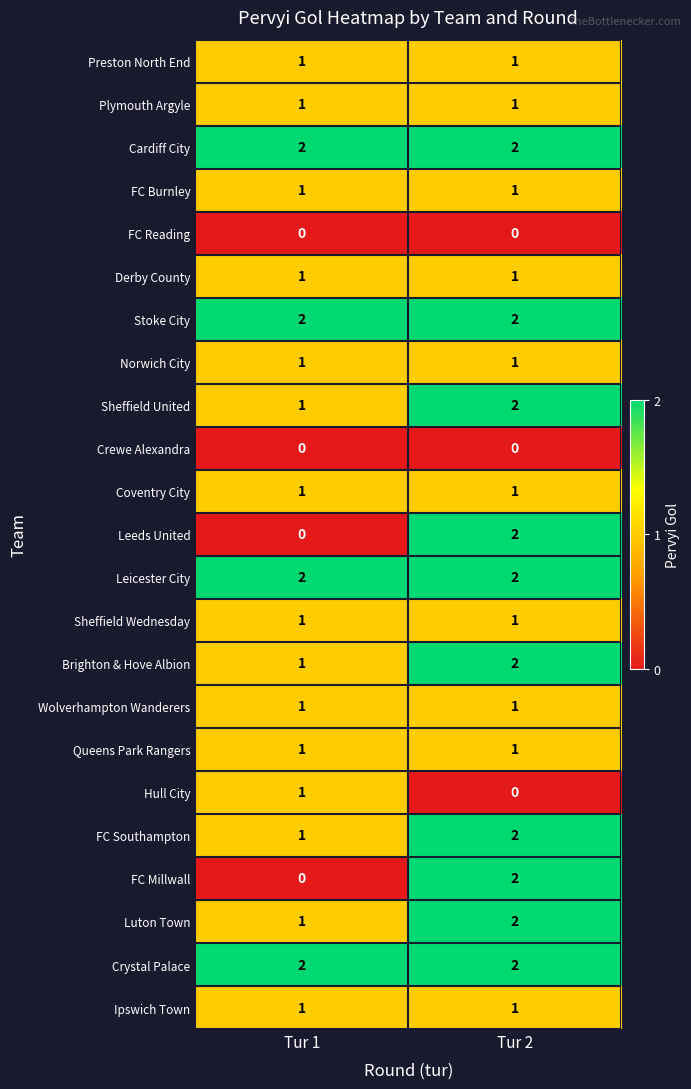

Is the value of Coventry City at Tur 1 greater than the value of Cardiff City at Tur 1?

No